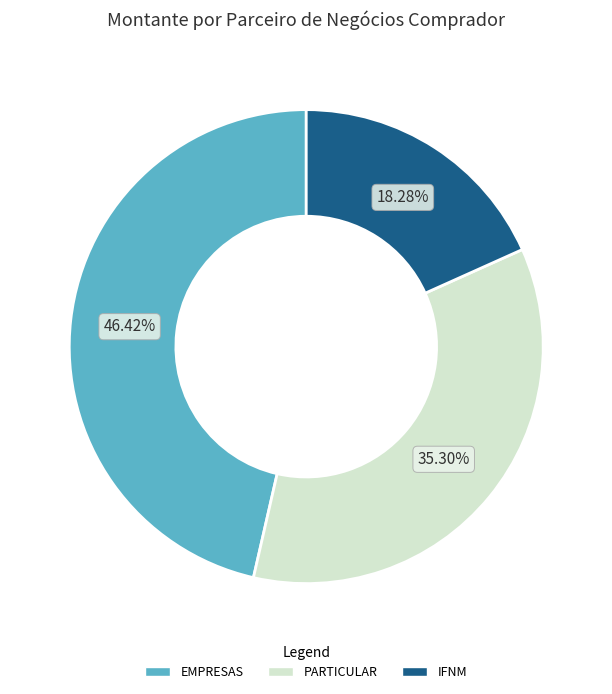

Combined, do IFNM and EMPRESAS account for over 50%?

Yes